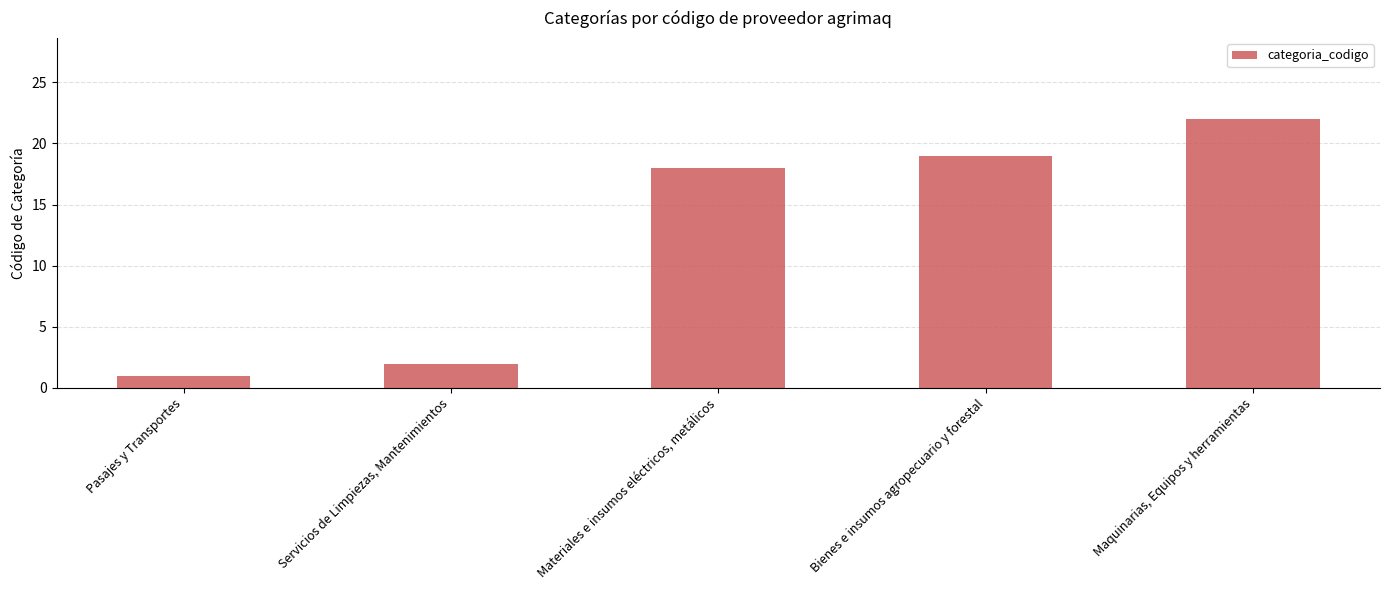

List the labels in order of value, largest first.

Maquinarias, Equipos y herramientas, Bienes e insumos agropecuario y forestal, Materiales e insumos eléctricos, metálicos, Servicios de Limpiezas, Mantenimientos, Pasajes y Transportes